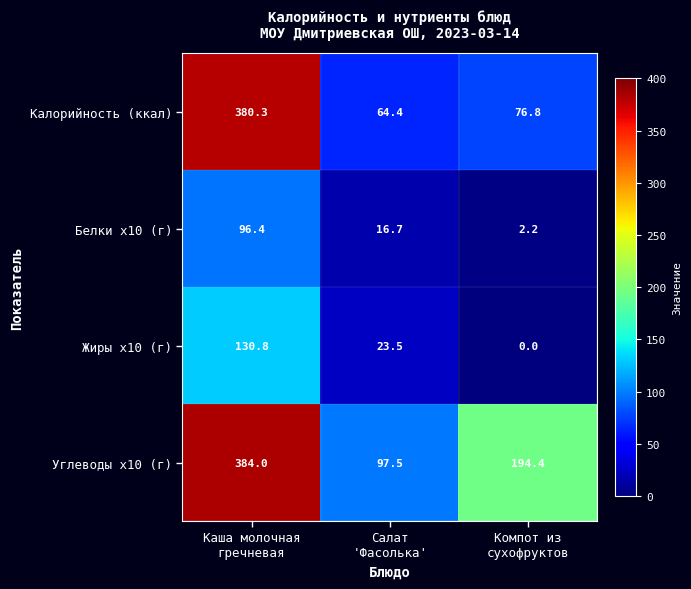

Which series has the widest spread of values?

Калорийность (ккал)